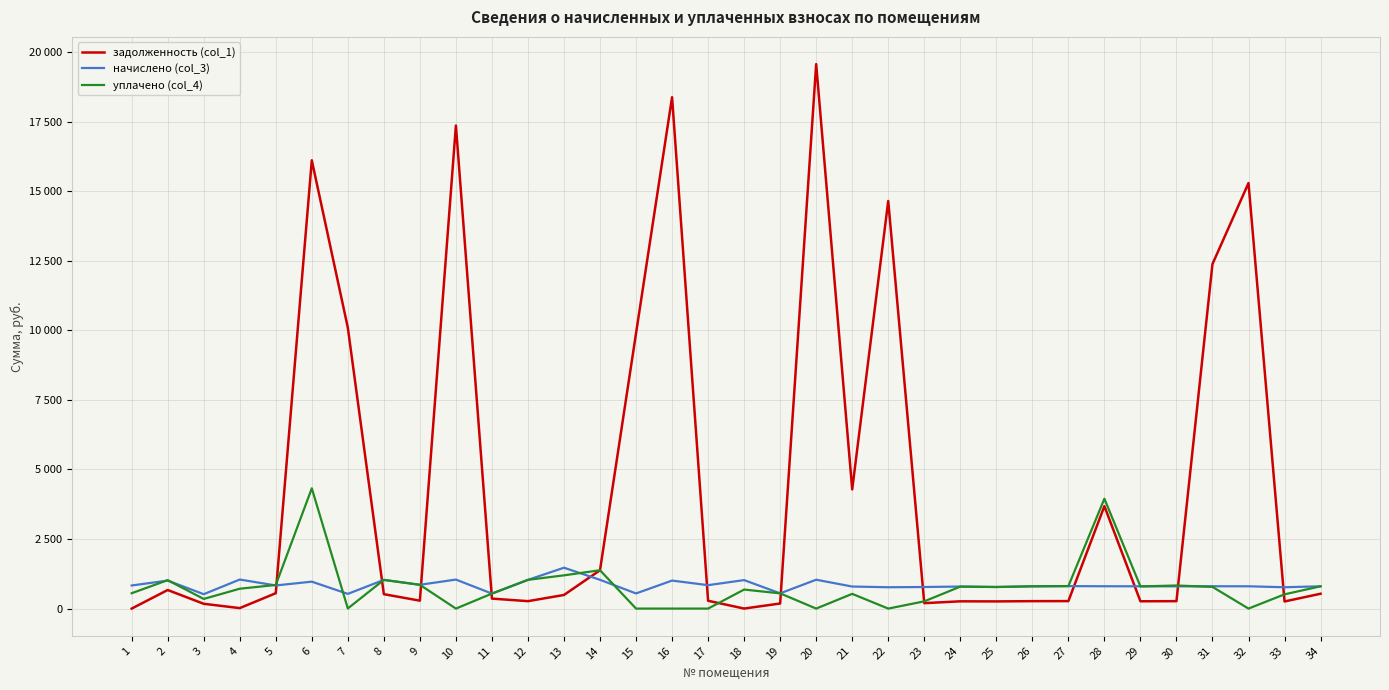

Does the chart display data point markers on the line(s)?

No